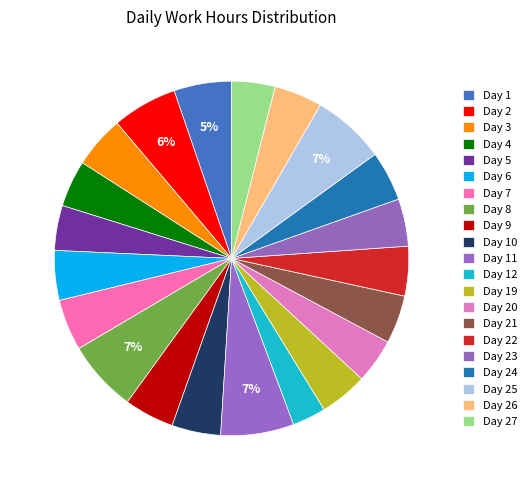

How many segments does this pie chart have?

21